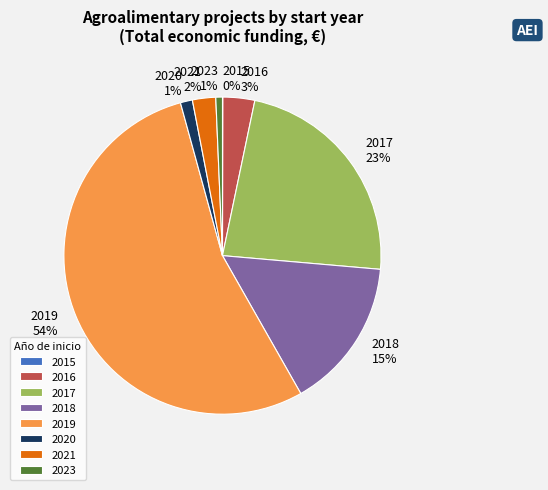

Do 2017 and 2019 together represent more than half of the pie?

Yes